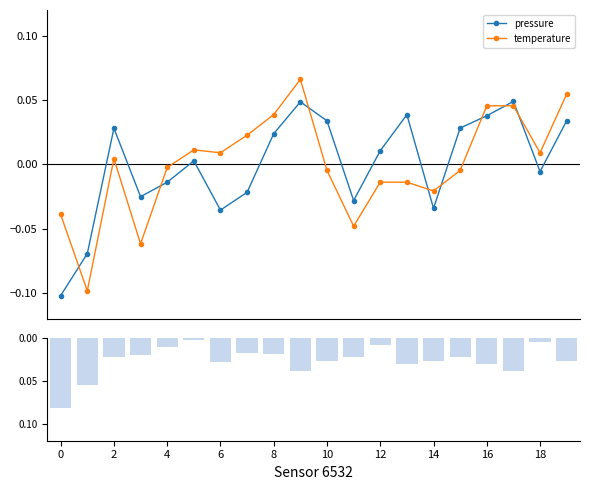

Is it true that temperature equals -0.1 at 0?

False